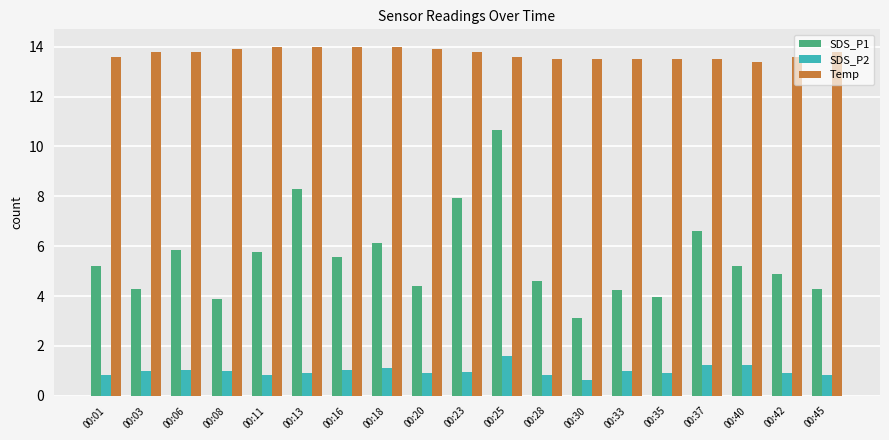

At 00:13, list the series in order from smallest to largest.

SDS_P2, SDS_P1, Temp